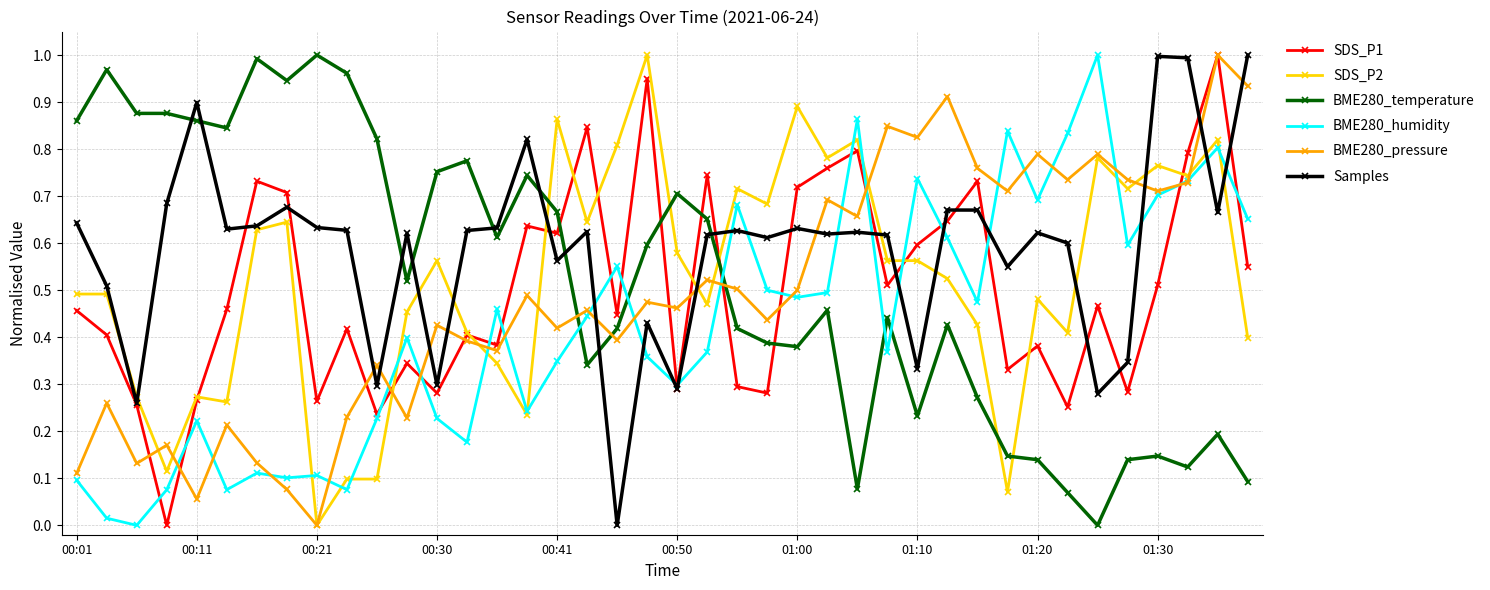

How many values in BME280_humidity are above zero?

39